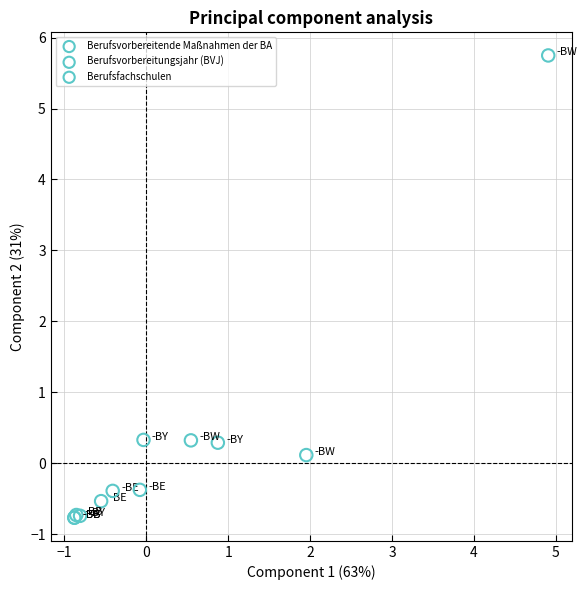

Which series reaches the maximum Y coordinate?

Berufsfachschulen